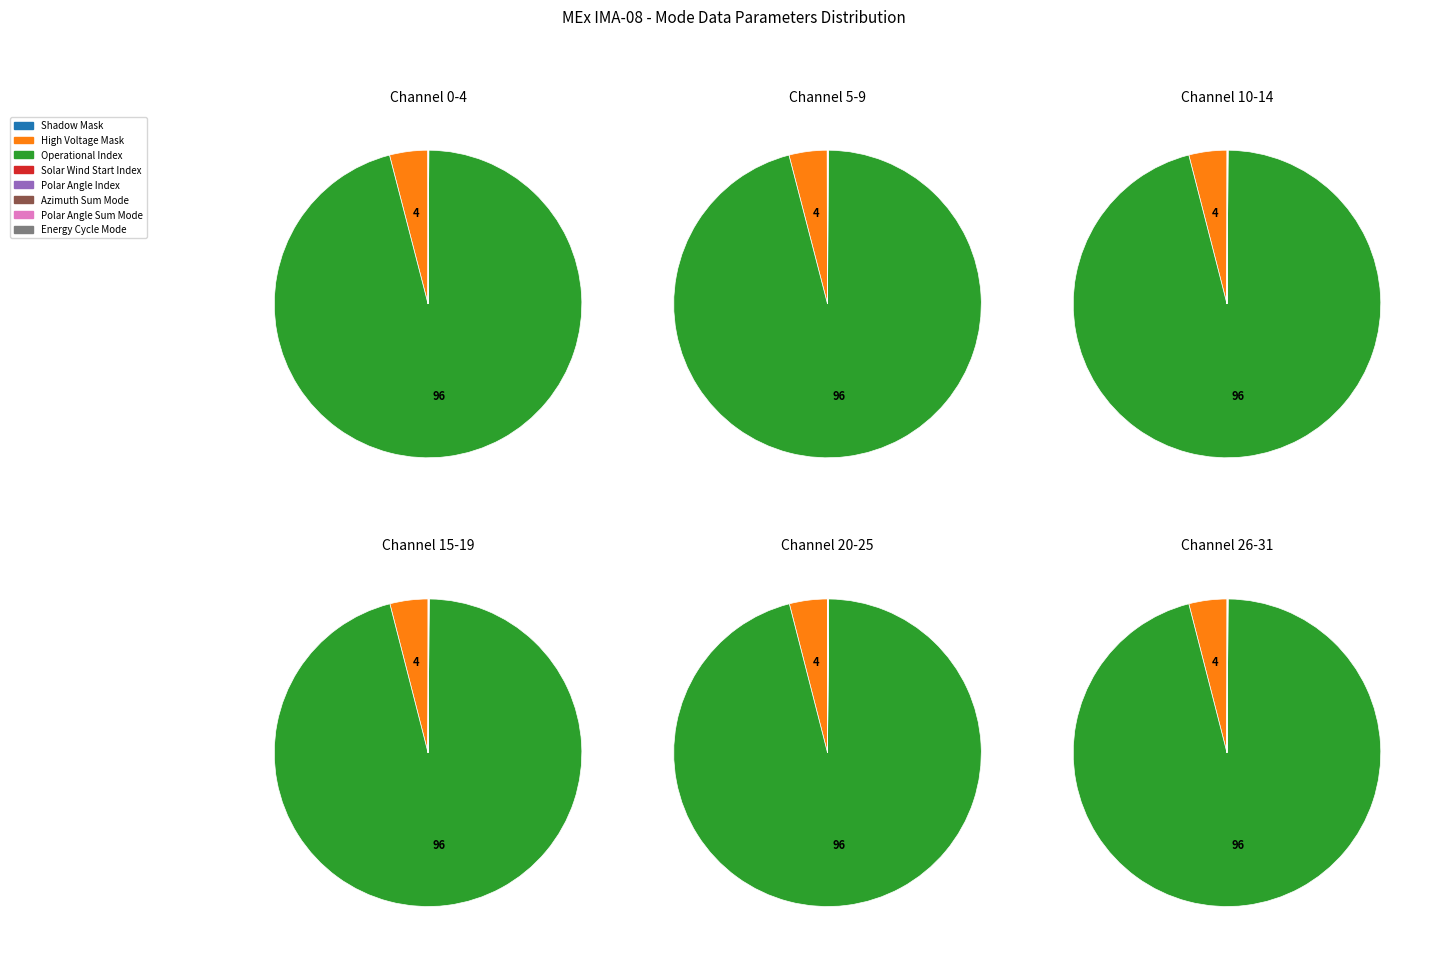

What portion of the pie excludes High Voltage Mask?

96.0%